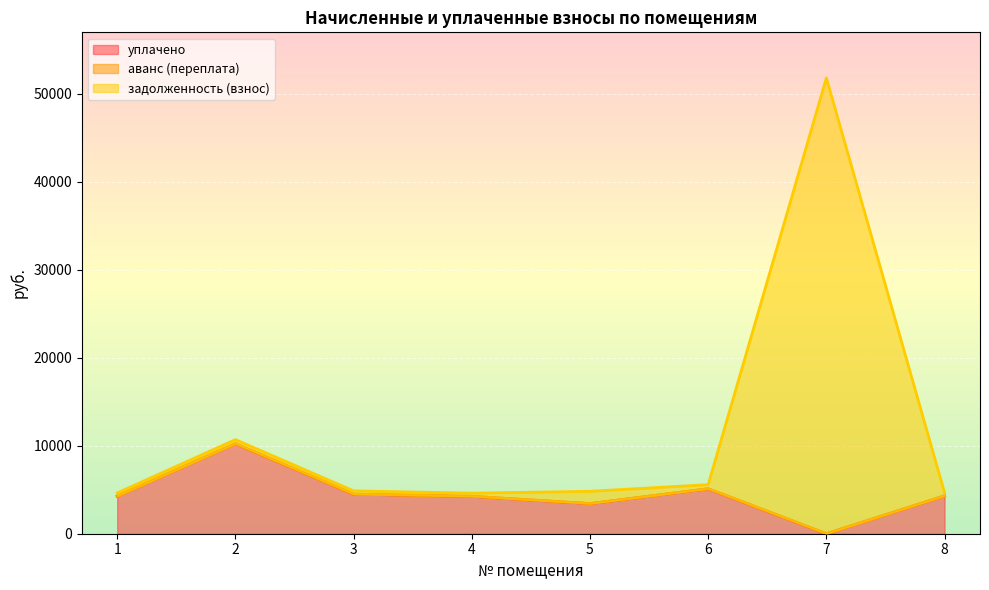

The задолженность (взнос) series shows 6202.0 at 4. True or false?

False